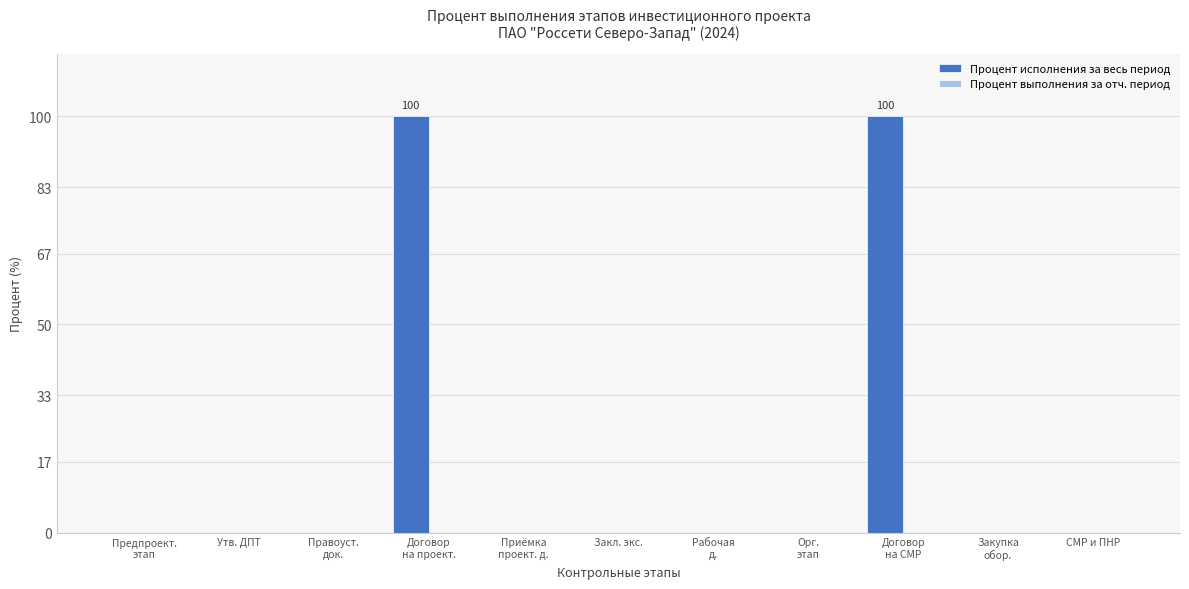

What is the sum of all values?

200